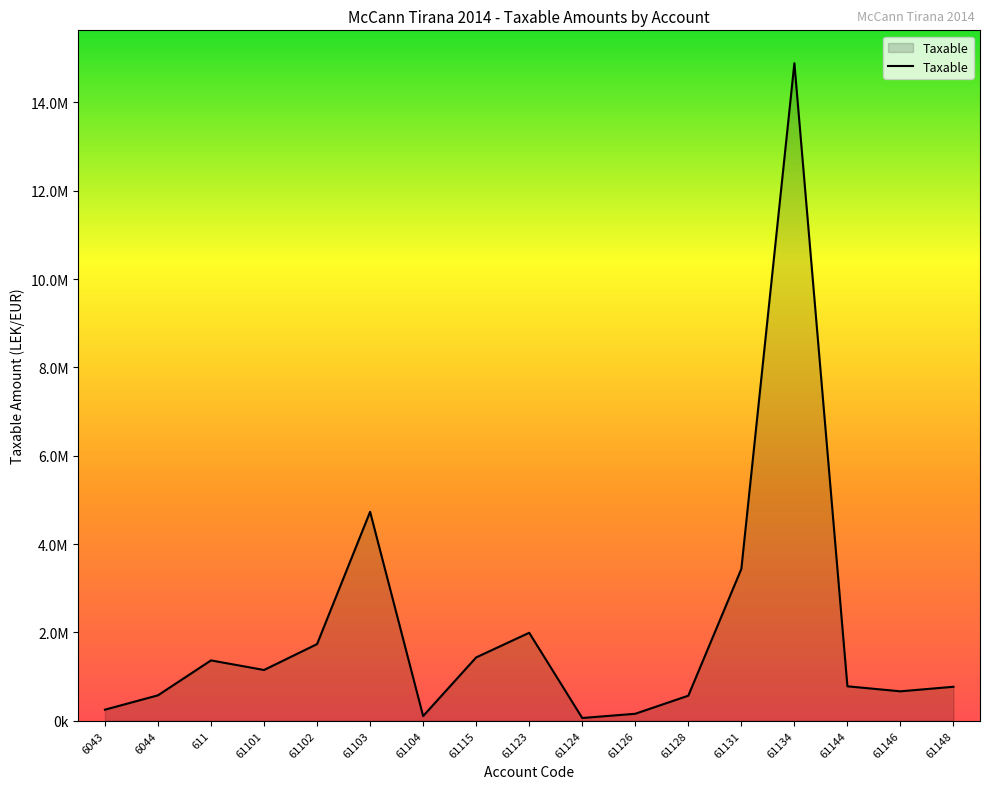

Reading left to right, list all the values displayed in this chart.

250227.1	575296.9	1366068.5	1149043.7	1735151.5	4731146.9	105900.0	1433753.2	1991862.2	61813.2	157990.0	567460.5	3437988.5	14887859.8	779642.1	666085.5	769080.9